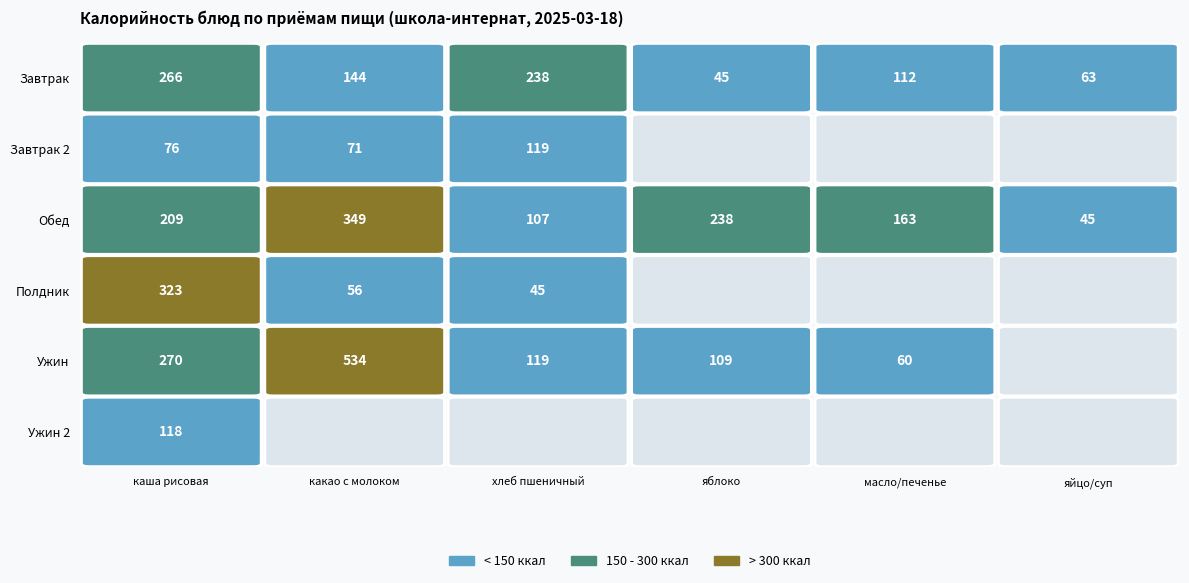

Is the value of Ужин at хлеб пшеничный greater than the value of Завтрак 2 at какао с молоком?

Yes